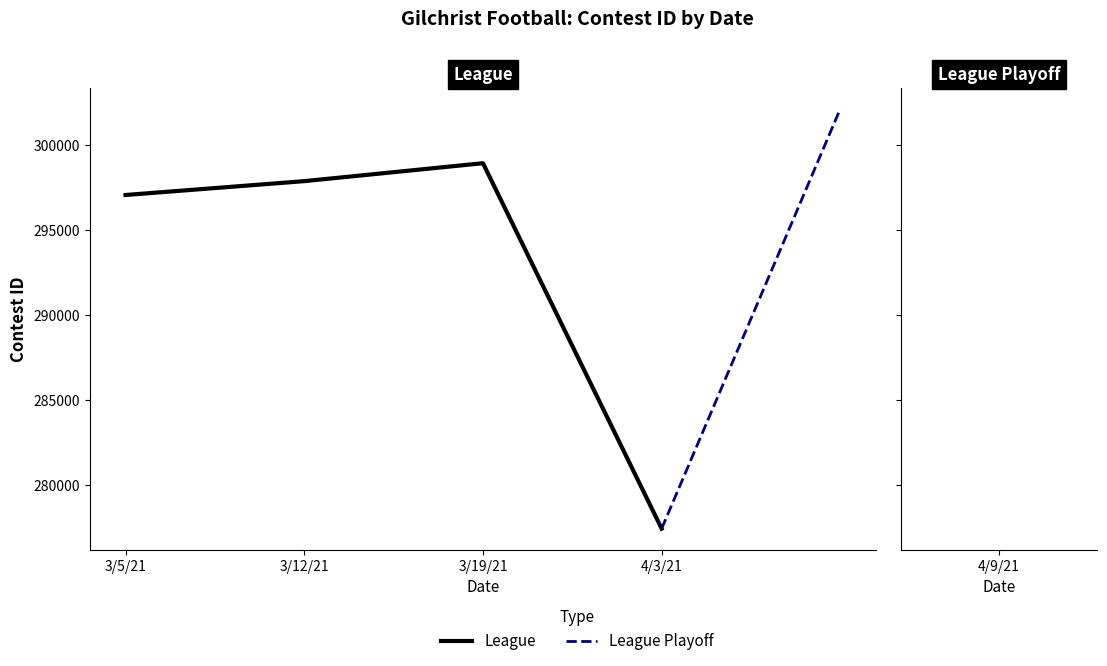

Reading left to right, extract all data points from this chart.

297055	297870	298926	277416	302138